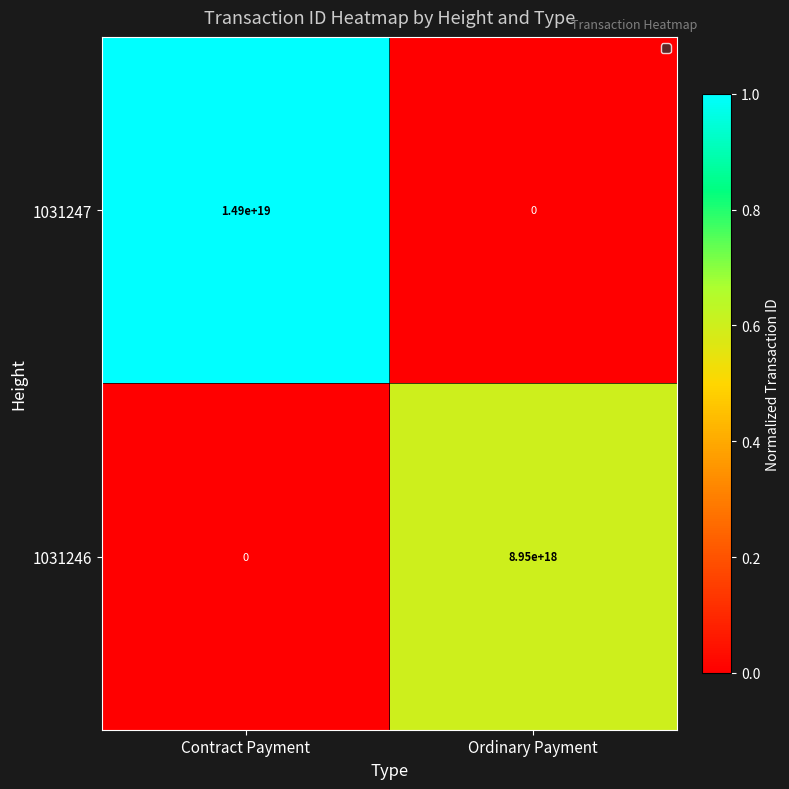

List the labels in order of 1031247 value, smallest first.

Ordinary Payment, Contract Payment